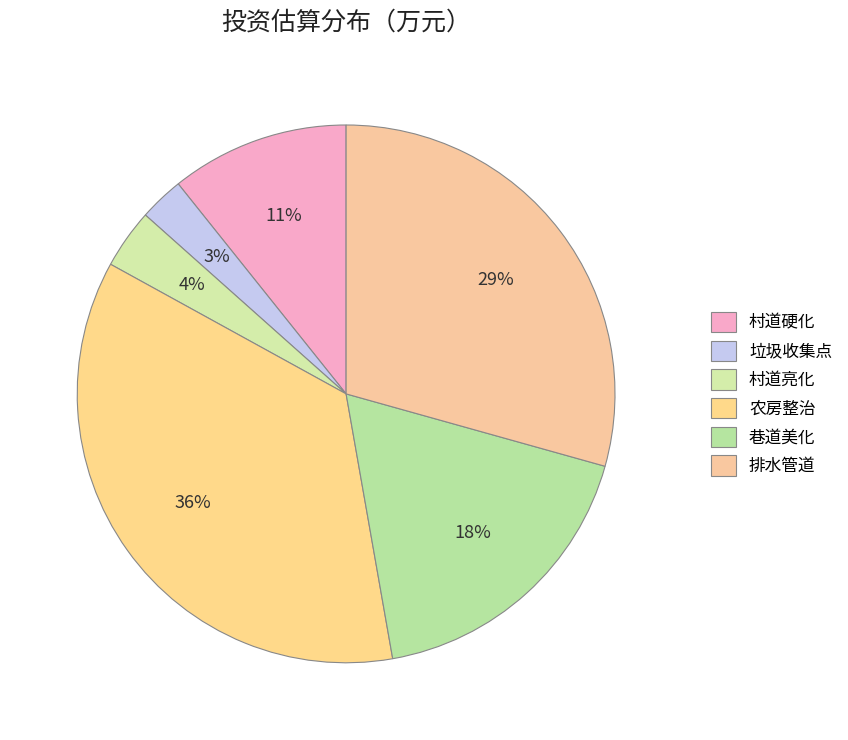

The 排水管道 slice represents 43% of the pie. True or false?

False